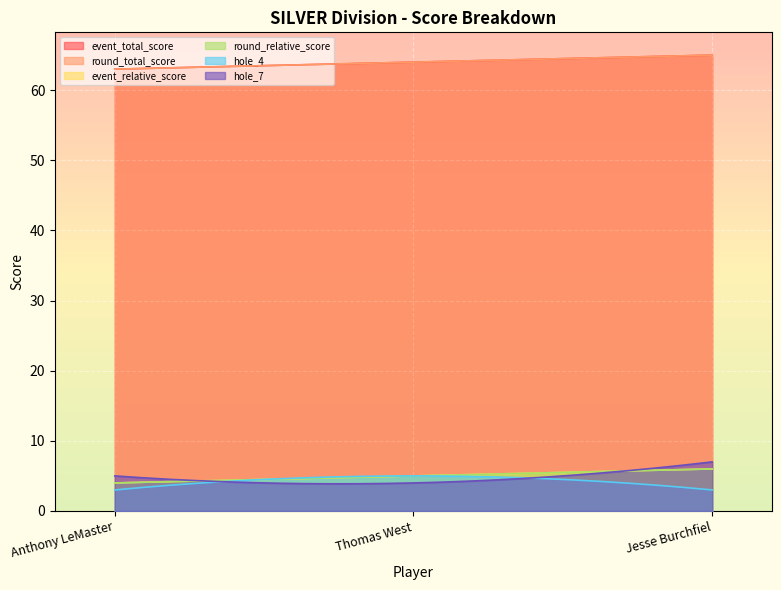

What is the difference between the event_relative_score values at Anthony LeMaster and Thomas West?

1